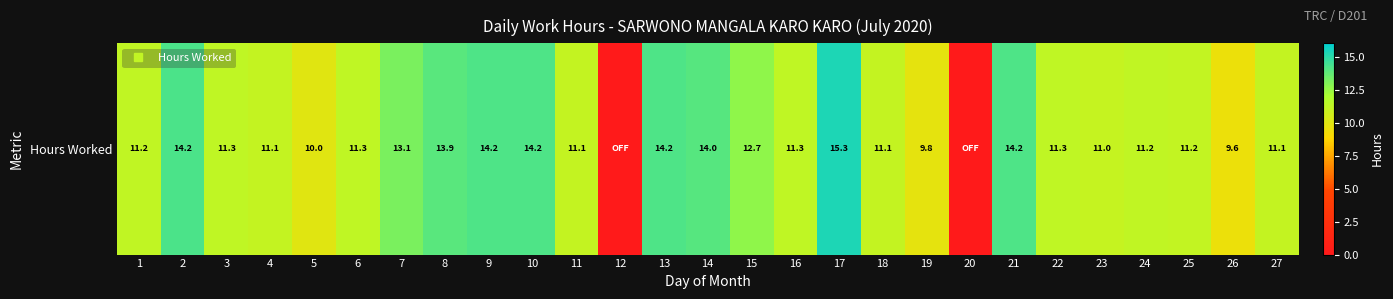

Rank the categories by value from lowest to highest.

12, 20, 26, 19, 5, 23, 27, 11, 18, 4, 25, 24, 1, 16, 22, 3, 6, 15, 7, 8, 14, 10, 21, 13, 9, 2, 17